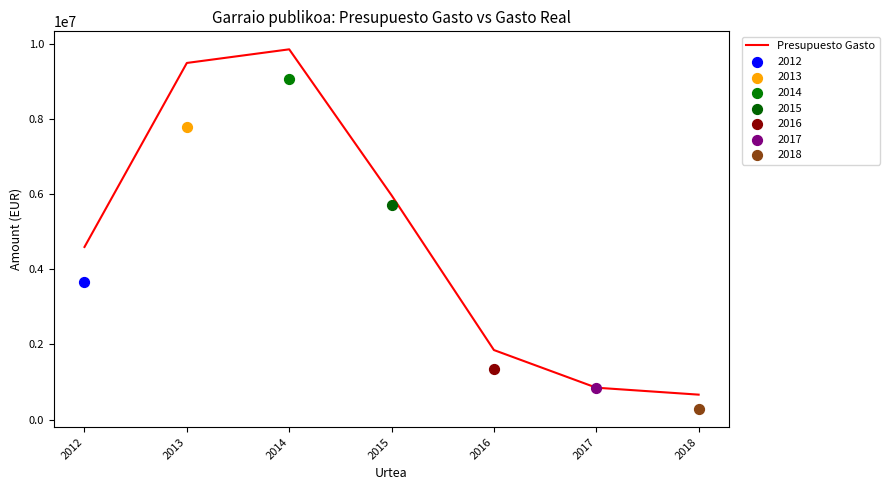

Which has a higher value, 2017 or 2016?

2016